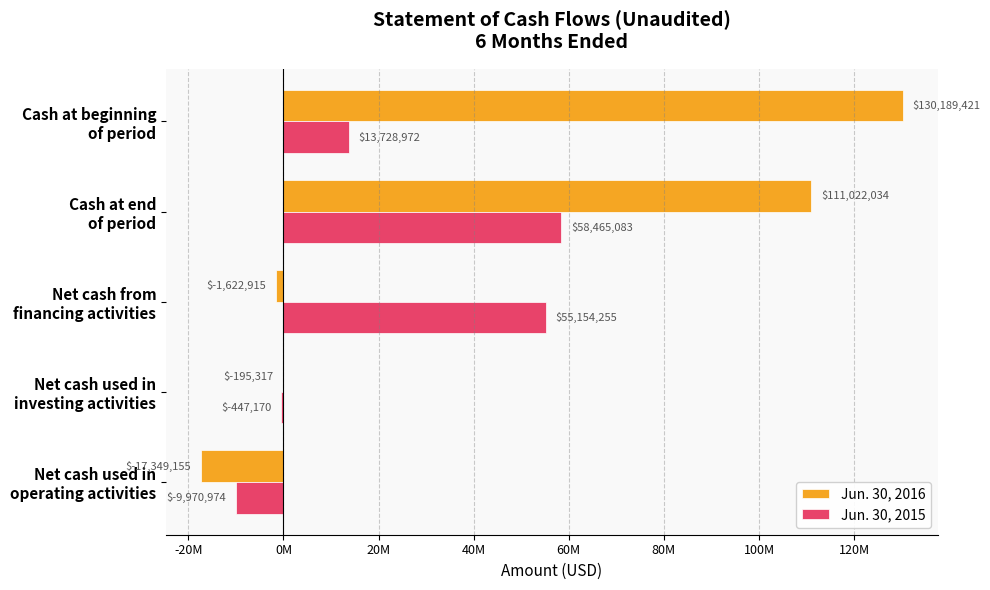

Which series has the largest total across all categories?

Jun. 30, 2016